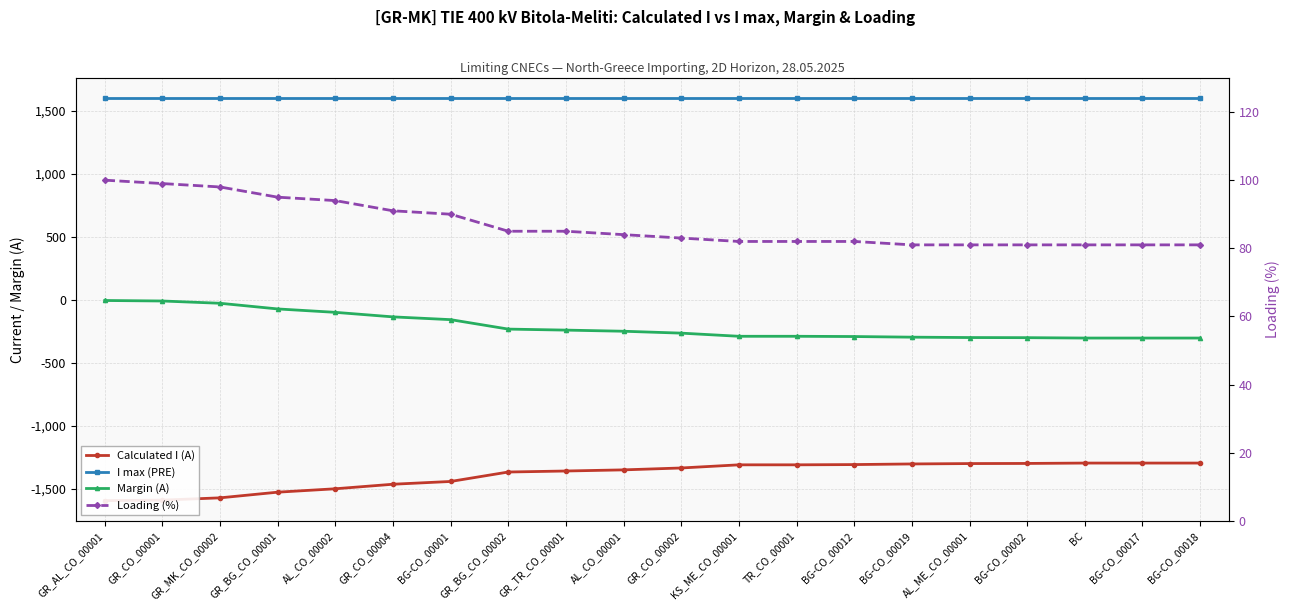

What is the total value across all series at GR_BG_CO_00001?

95